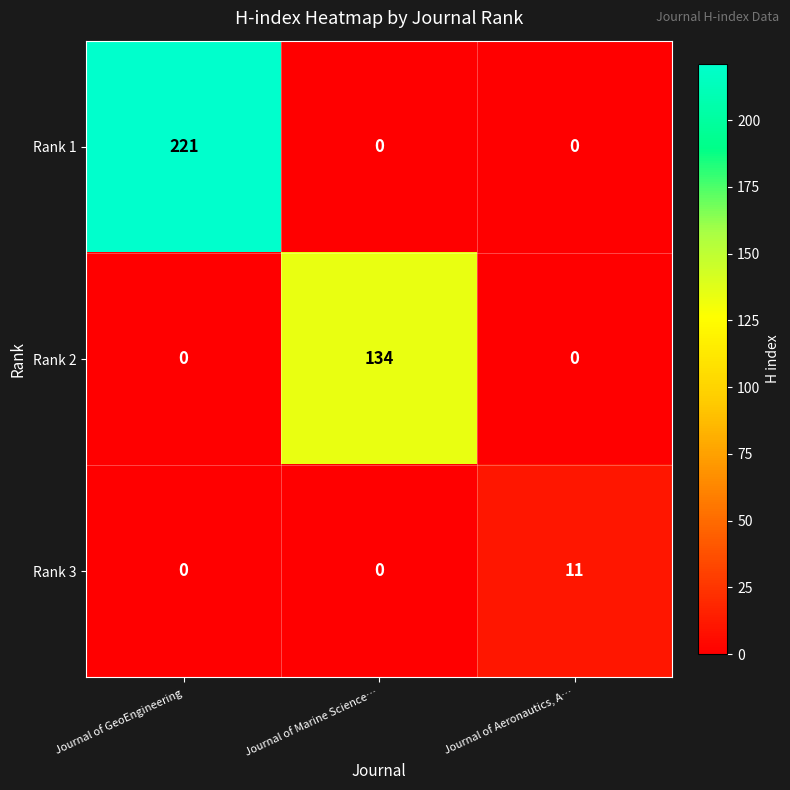

Reading right to left, extract all data points from this chart.

Rank 1: Journal of Aeronautics, A…=0	Journal of Marine Science…=0	Journal of GeoEngineering=221
Rank 2: Journal of Aeronautics, A…=0	Journal of Marine Science…=134	Journal of GeoEngineering=0
Rank 3: Journal of Aeronautics, A…=11	Journal of Marine Science…=0	Journal of GeoEngineering=0